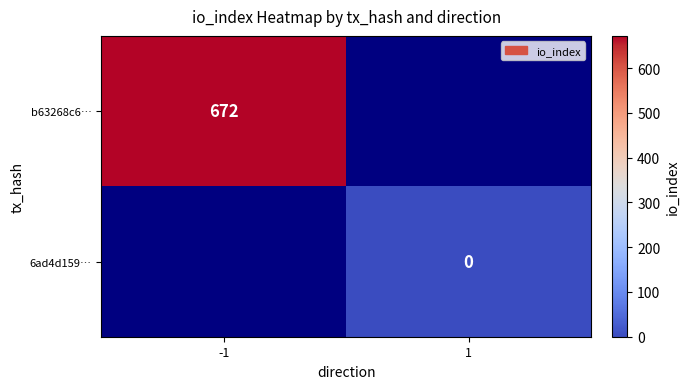

True or false: b63268c6… has a value of 672 at -1.

True